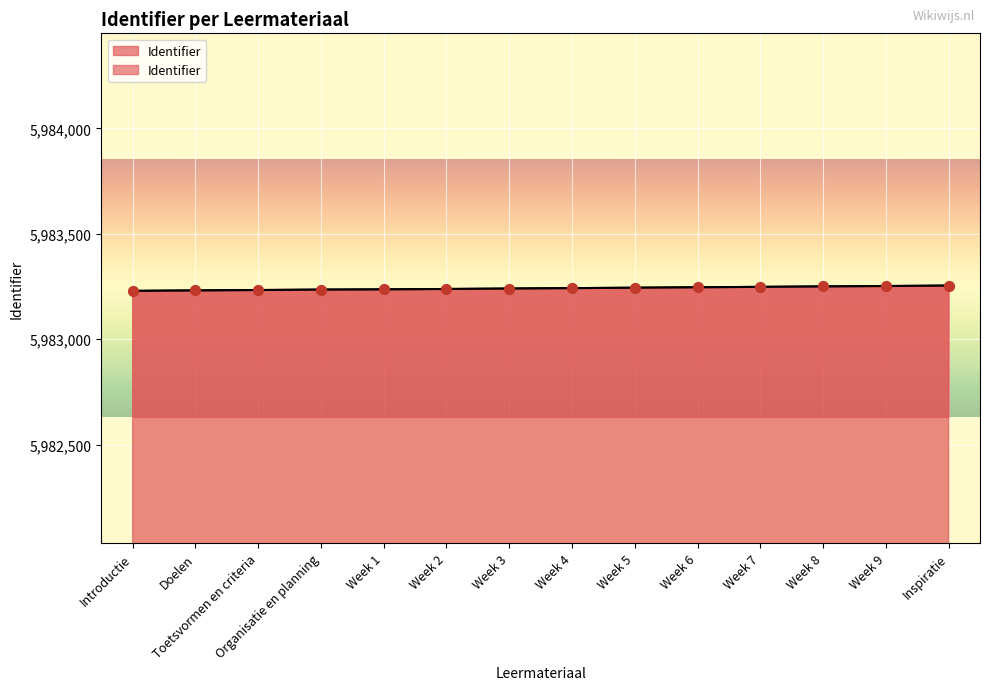

What is the change in value from Week 3 to Inspiratie?

+14